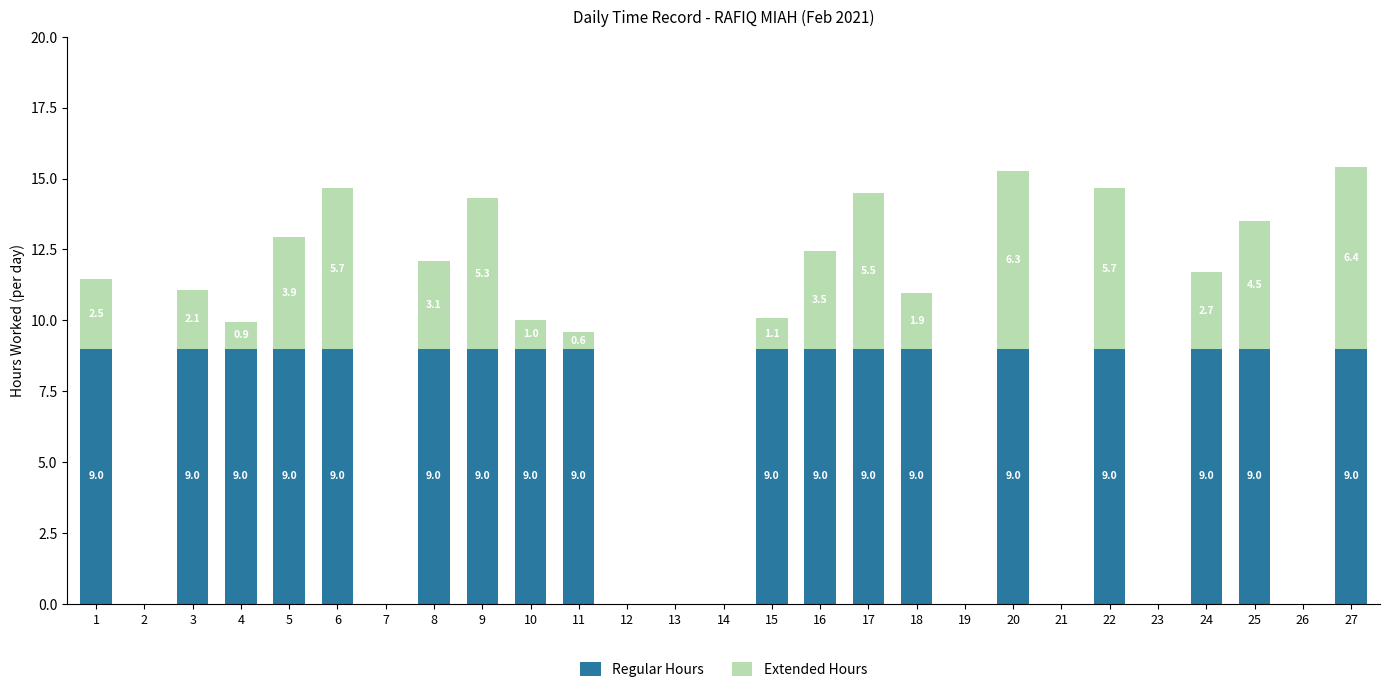

Reading left to right, list the values for the Regular Hours series.

1=9.0	2=0.0	3=9.0	4=9.0	5=9.0	6=9.0	7=0.0	8=9.0	9=9.0	10=9.0	11=9.0	12=0.0	13=0.0	14=0.0	15=9.0	16=9.0	17=9.0	18=9.0	19=0.0	20=9.0	21=0.0	22=9.0	23=0.0	24=9.0	25=9.0	26=0.0	27=9.0